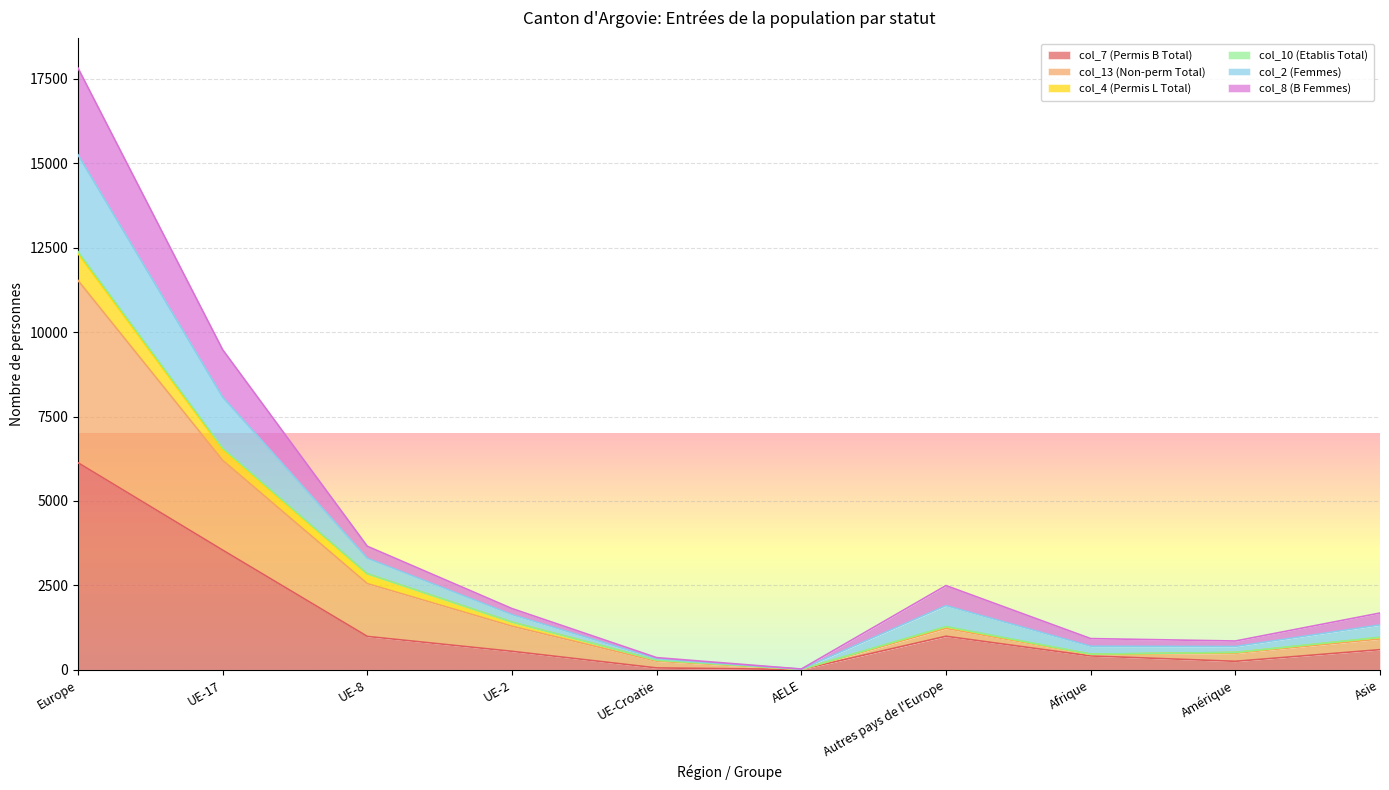

How many data points in col_13 (Non-perm Total) are above 1269?

4